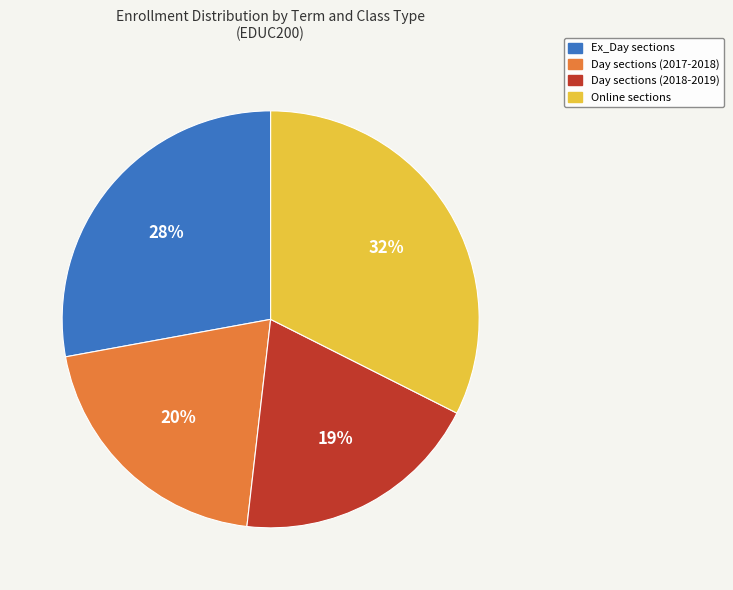

To the nearest percent, what is the difference between the largest and smallest slice percentages?

13%